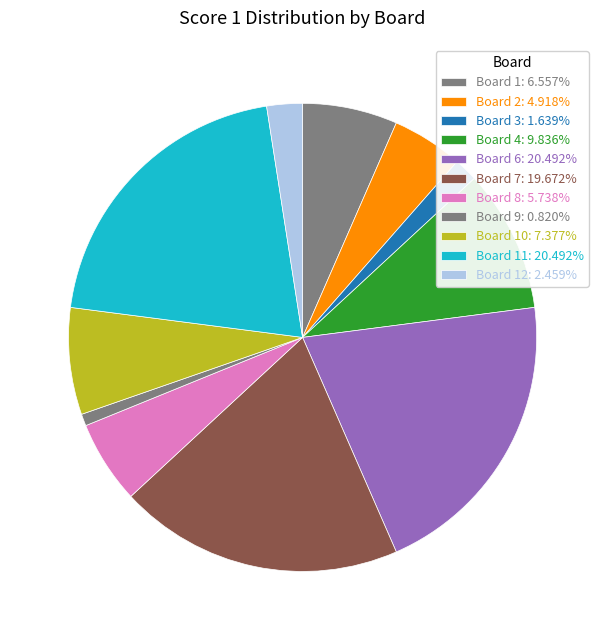

Count the number of slices in the pie.

11